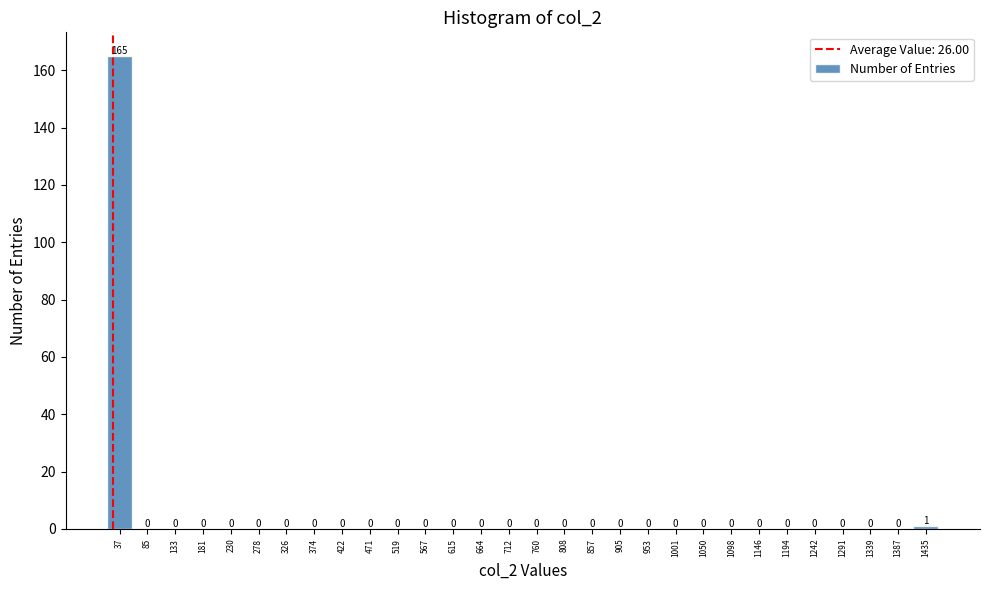

Over which range of the x-axis is the bar tallest?

15 to 60